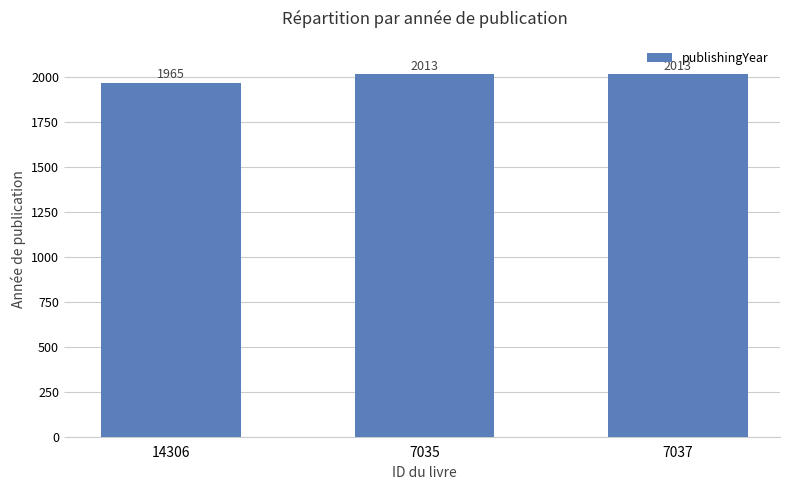

What is the label of the 1st bar from the right?

7037